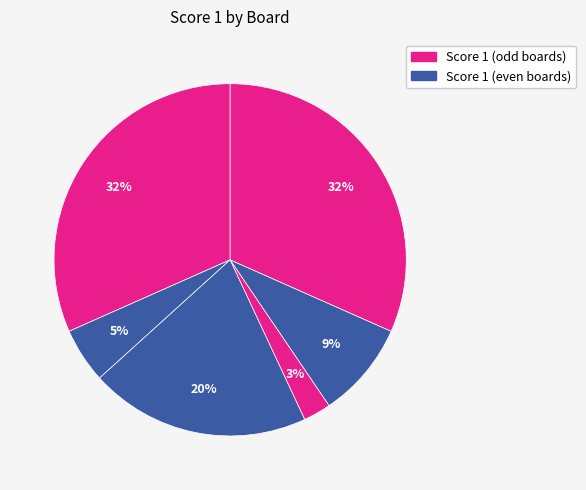

Count the number of slices in the pie.

6